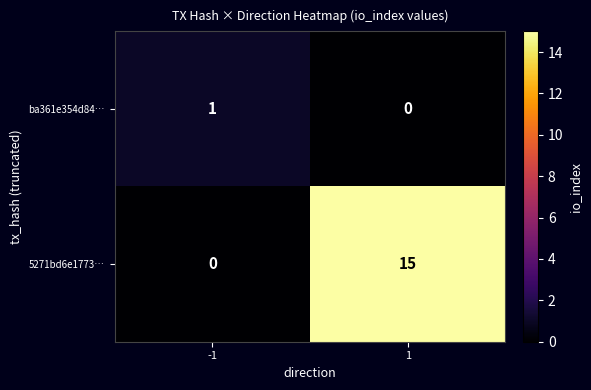

What is the maximum value shown in the chart?

15